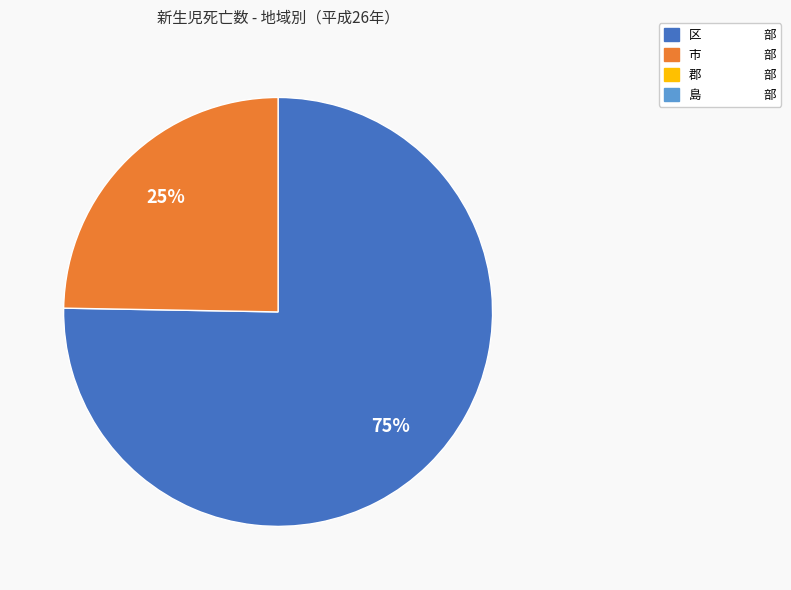

Count the number of slices in the pie.

2